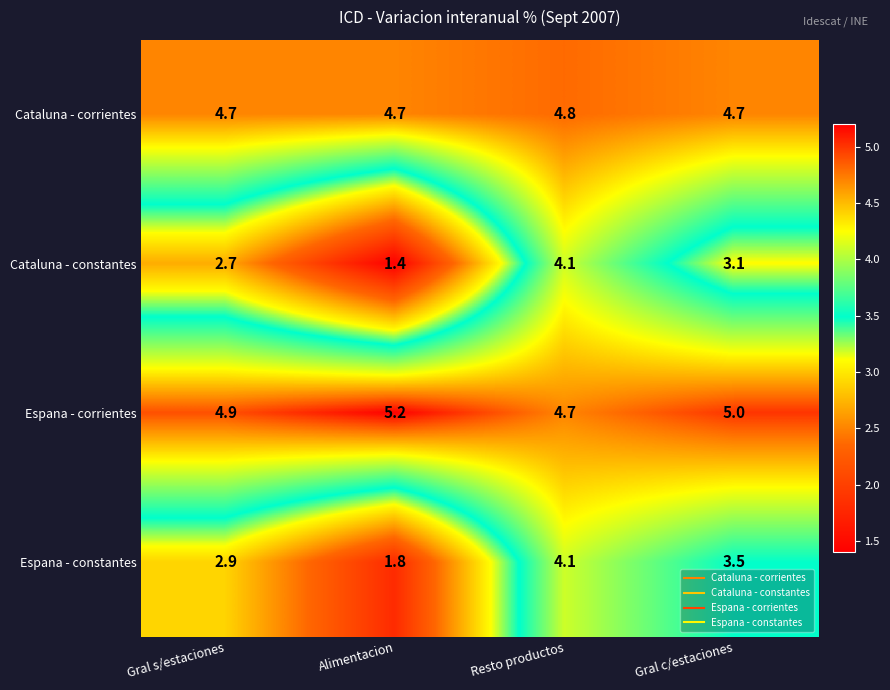

Rank the series at Gral c/estaciones from highest to lowest value.

Espana - corrientes, Cataluna - corrientes, Espana - constantes, Cataluna - constantes